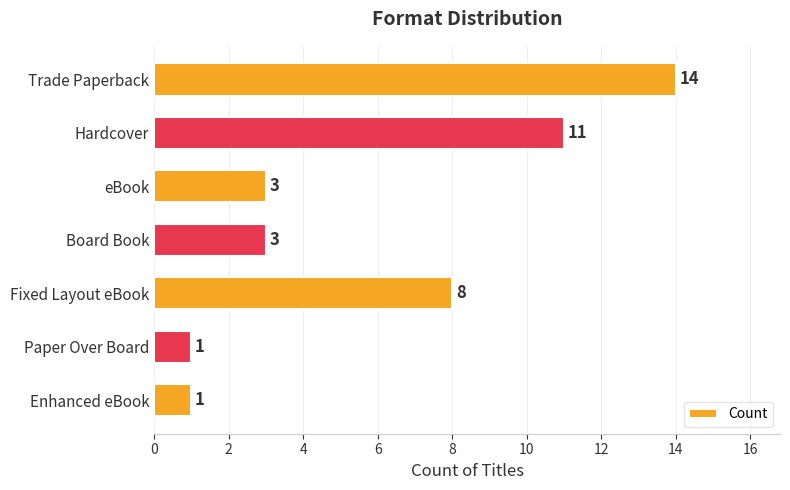

How many bars are there in total?

7